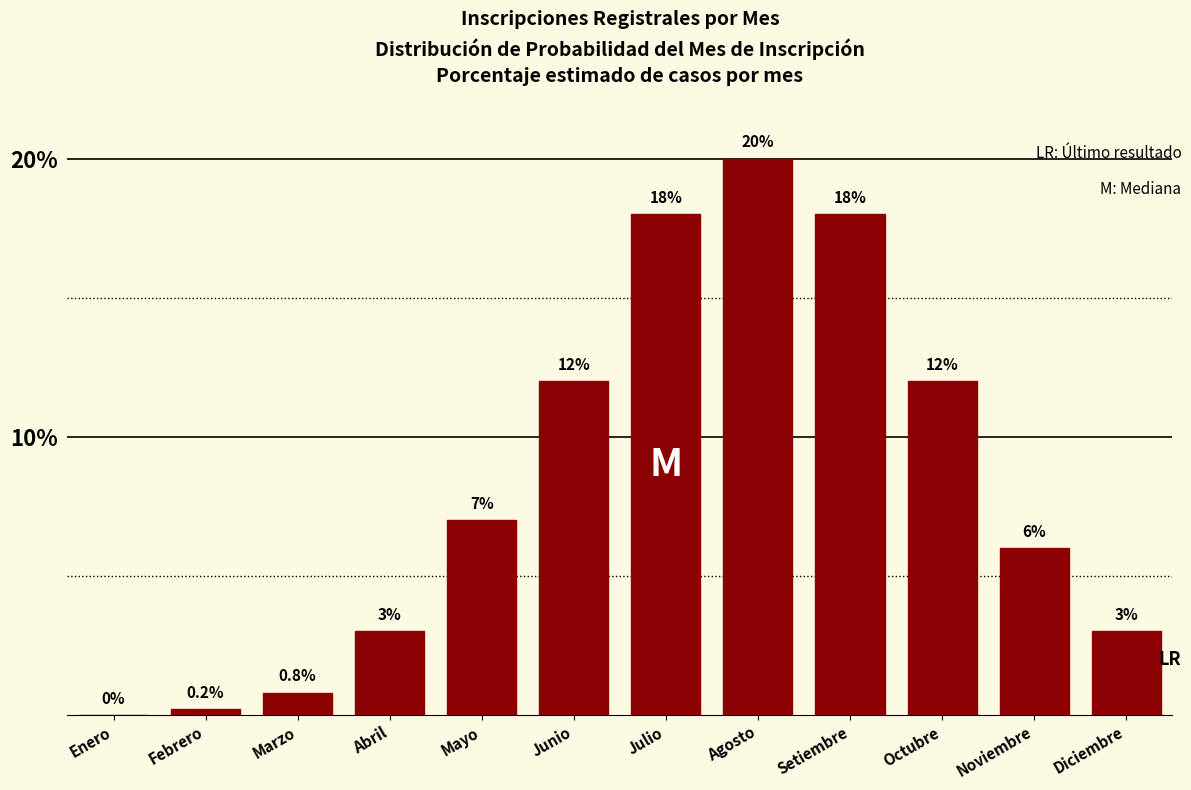

Reading left to right, transcribe all the data shown in this chart.

Enero=0.0	Febrero=0.2	Marzo=0.8	Abril=3.0	Mayo=7.0	Junio=12.0	Julio=18.0	Agosto=20.0	Setiembre=18.0	Octubre=12.0	Noviembre=6.0	Diciembre=3.0